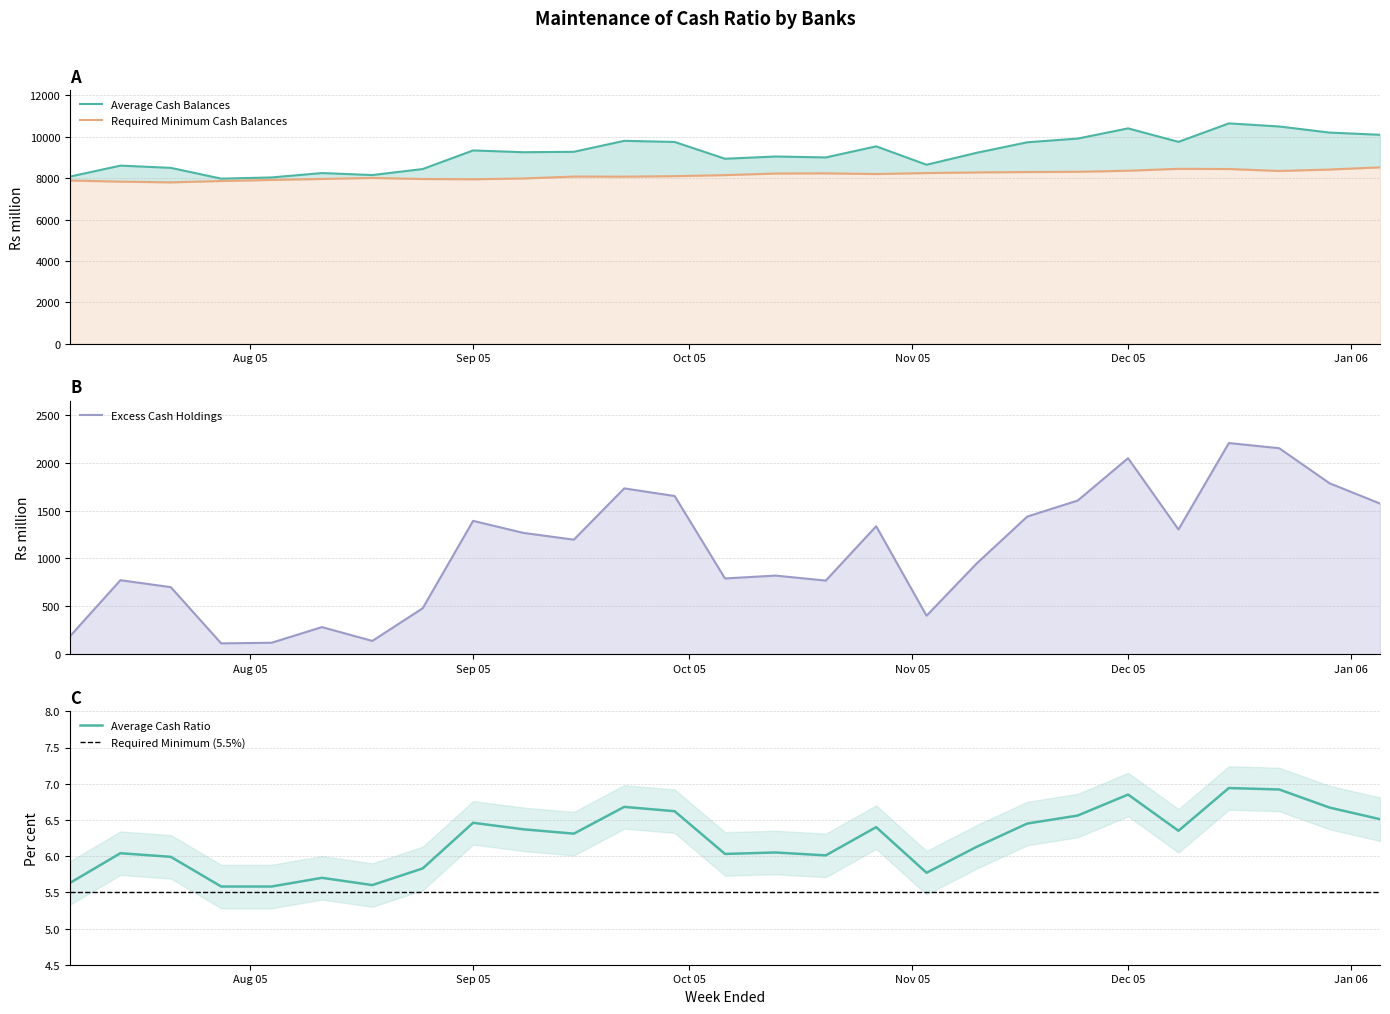

Rank the series by their maximum value, from lowest to highest.

Excess Cash Holdings, Required Minimum Cash Balances, Average Cash Balances